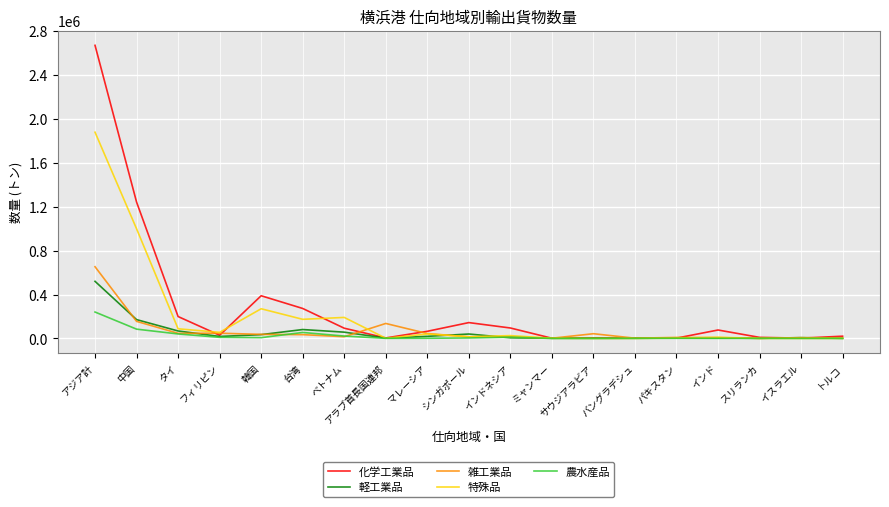

Is the value of 化学工業品 at 韓国 greater than the value of 農水産品 at イスラエル?

Yes